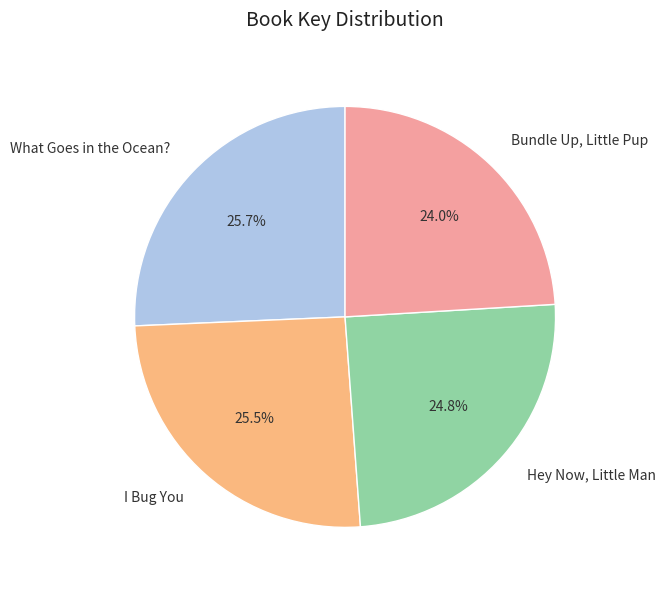

Is there any slice that represents more than half of the pie?

No